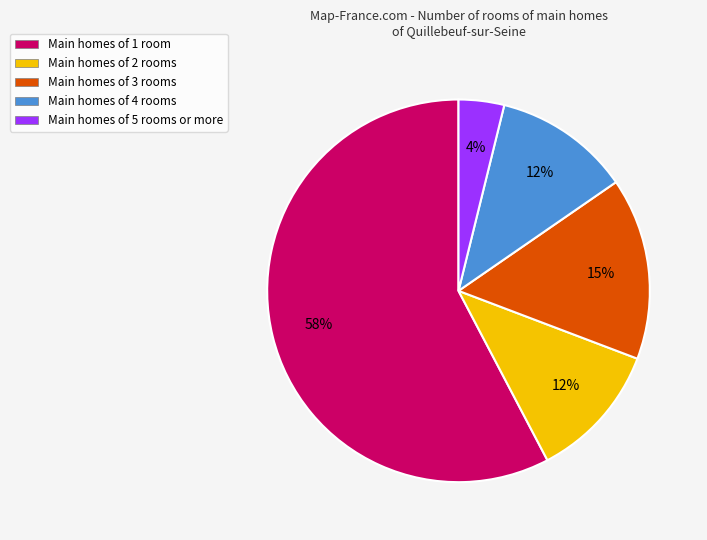

Combined, do Main homes of 4 rooms and Main homes of 2 rooms account for over 50%?

No